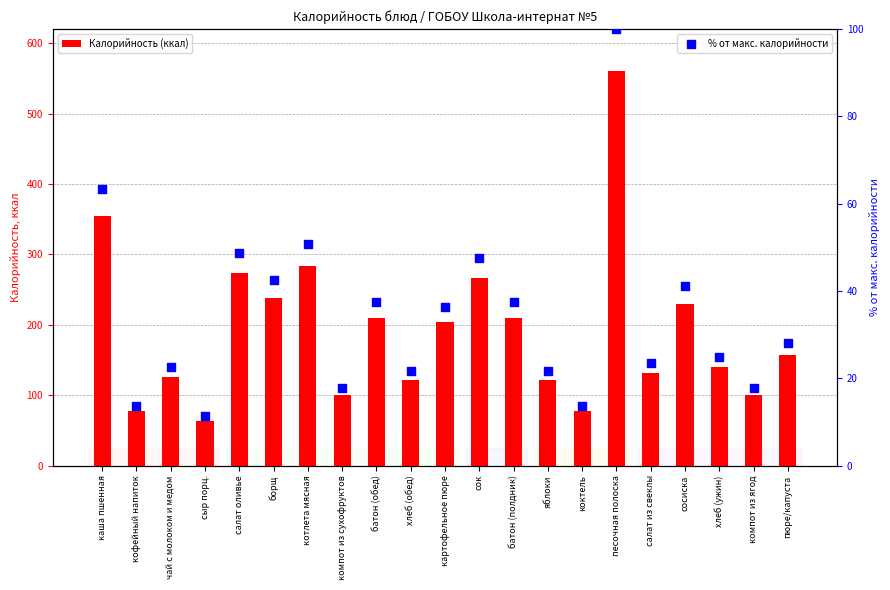

Which series contains the lowest Y value?

% от макс. калорийности